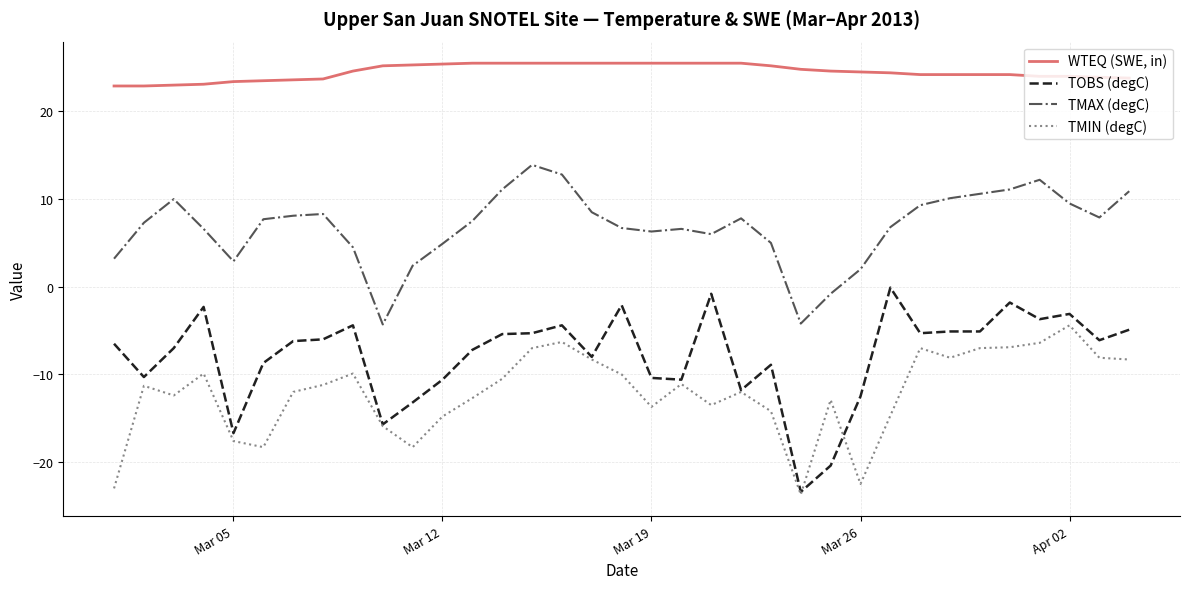

Which series has the largest total across all categories?

WTEQ (SWE, in)